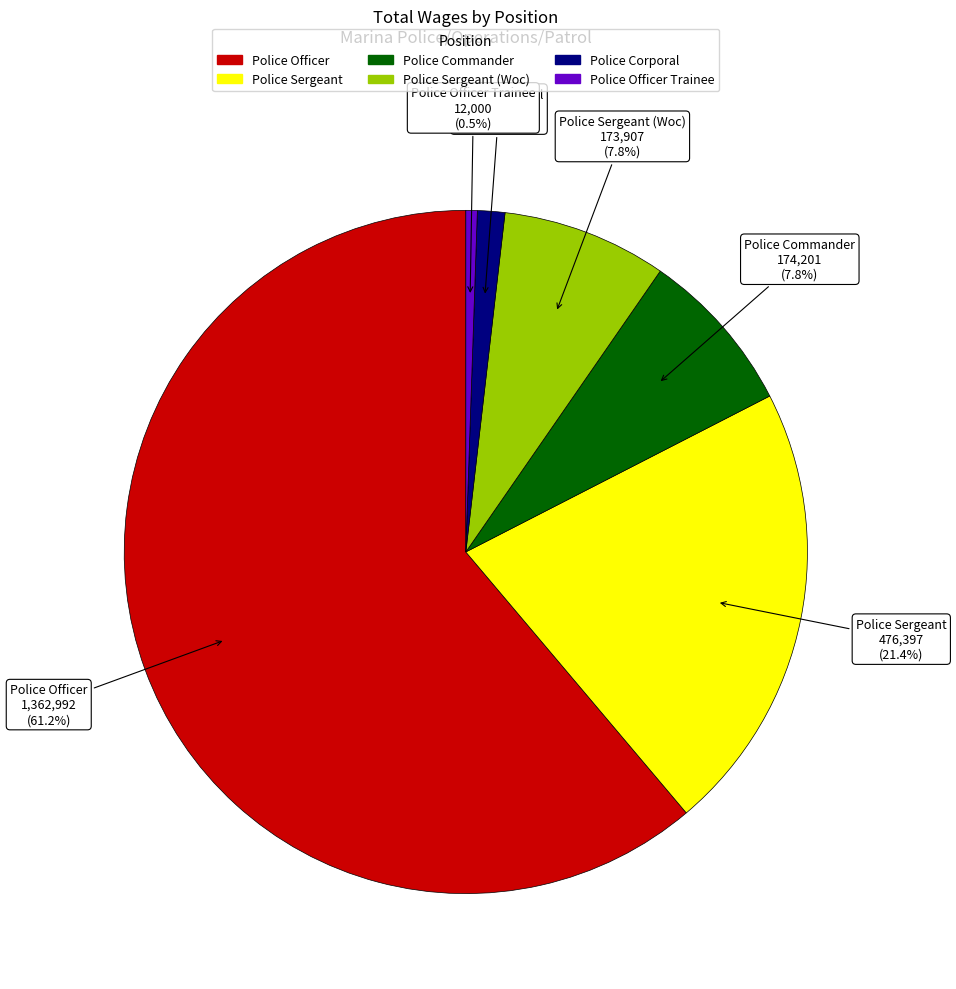

Is there a majority slice in this chart?

Yes